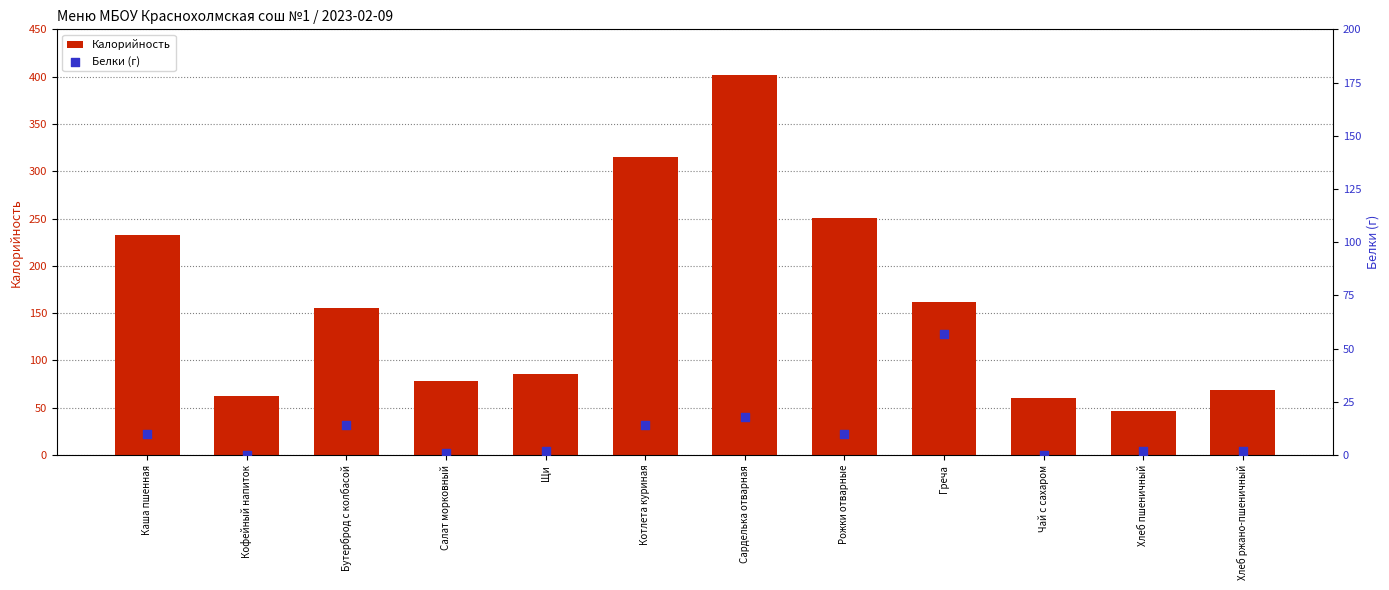

What are all the series names shown in the legend?

Калорийность, Белки (г)